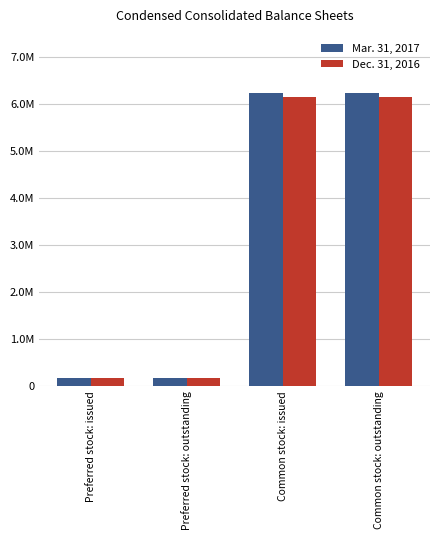

Reading left to right, transcribe all the data shown in this chart.

Mar. 31, 2017: 170940	170940	6236729	6236729
Dec. 31, 2016: 170940	170940	6144762	6144762